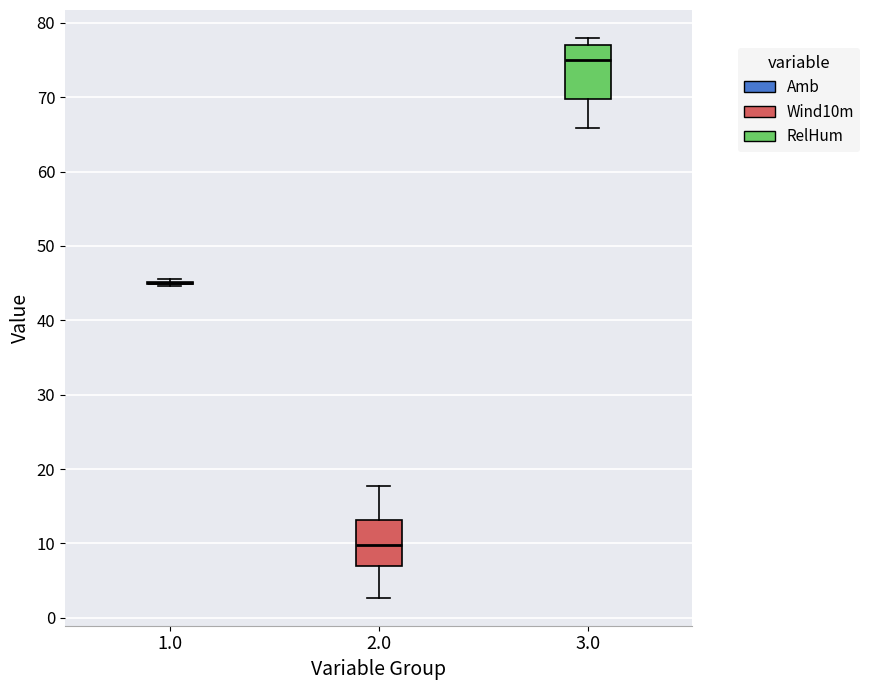

Comparing the boxes themselves (not the whiskers), which one is the tallest?

3.0